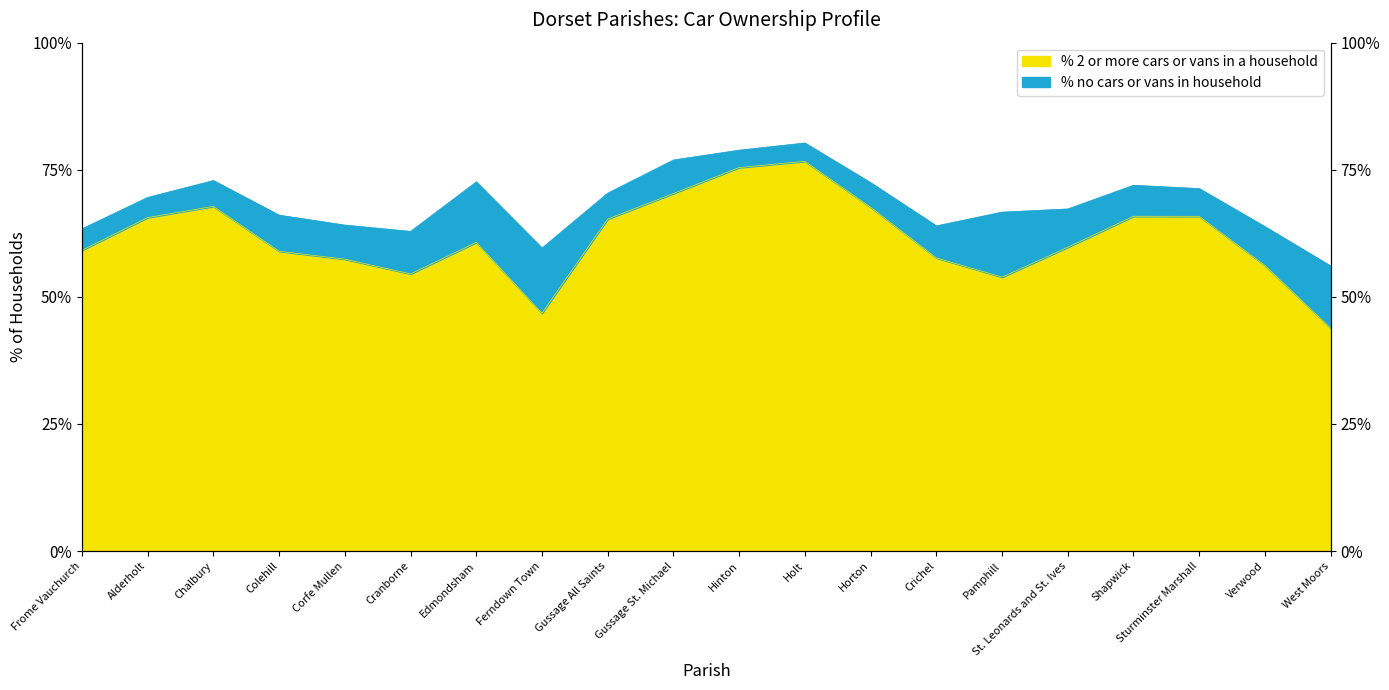

At which category does the chart reach its minimum across all series?

West Moors